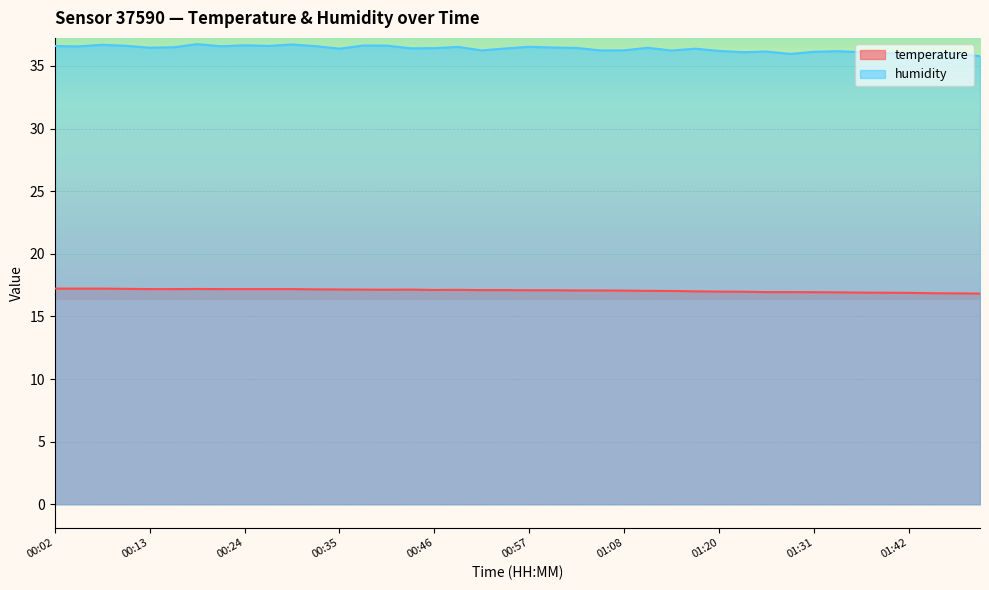

The value of humidity at 00:52 is 36.2. True or false?

True